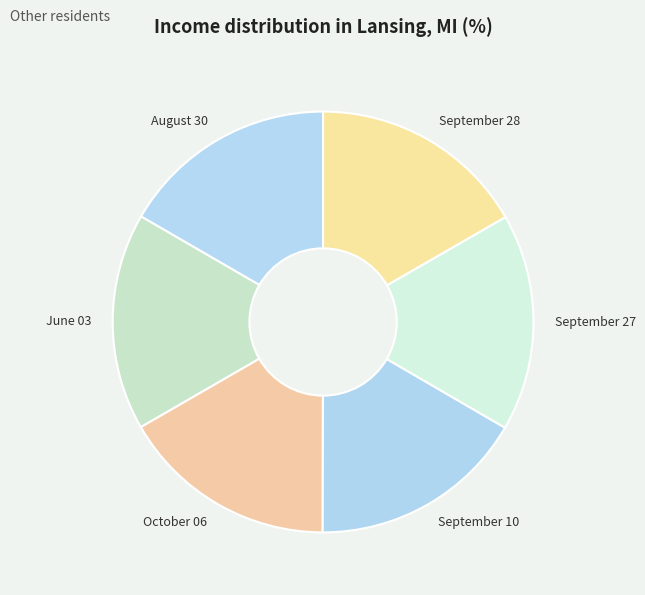

How many slices are in this pie chart?

6